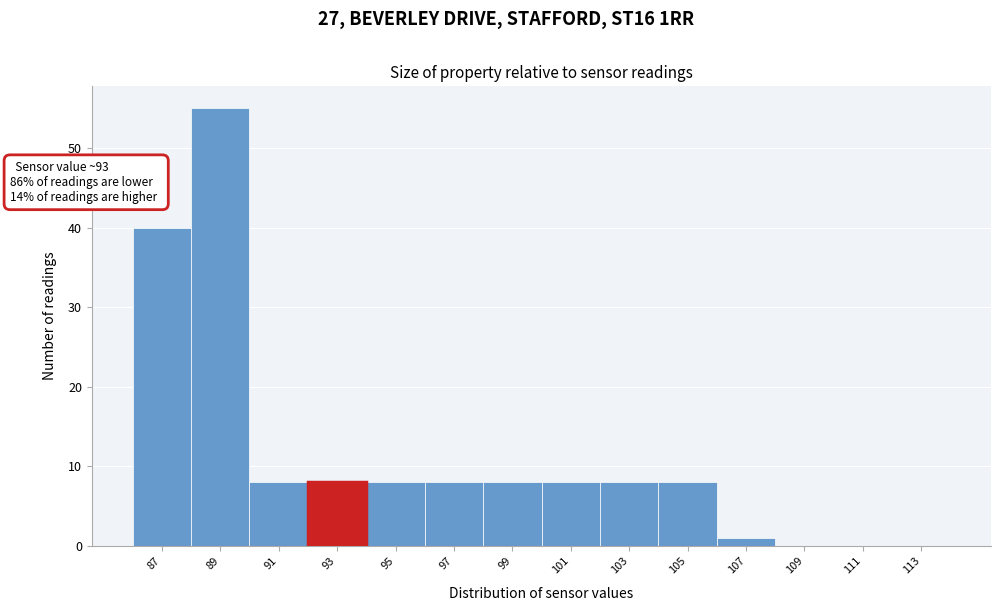

Reading left to right, extract all data points from this chart.

87=40	89=55	91=8	93=8	95=8	97=8	99=8	101=8	103=8	105=8	107=1	109=0	111=0	113=0